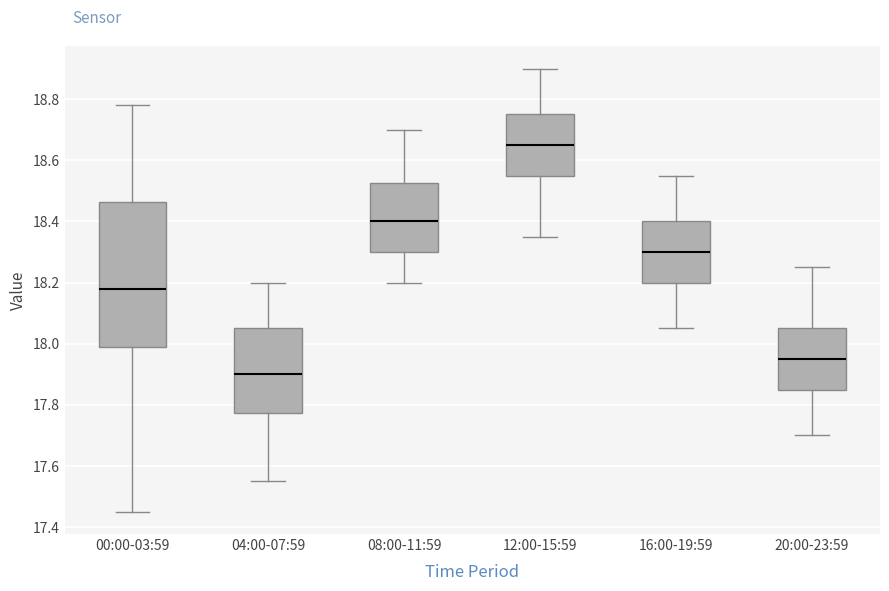

Reading left to right, transcribe this box plot: for each box, give where its median line is, the range the box spans, and where its two whiskers end, as read against the y-axis. The values are not printed on the chart, so give them approximately, as read against the axis.

00:00-03:59: median 18.18, box 18.00 to 18.46, whiskers 17.46 to 18.78
04:00-07:59: median 17.90, box 17.78 to 18.06, whiskers 17.56 to 18.20
08:00-11:59: median 18.40, box 18.30 to 18.52, whiskers 18.20 to 18.70
12:00-15:59: median 18.66, box 18.56 to 18.76, whiskers 18.36 to 18.90
16:00-19:59: median 18.30, box 18.20 to 18.40, whiskers 18.06 to 18.56
20:00-23:59: median 17.96, box 17.86 to 18.06, whiskers 17.70 to 18.26